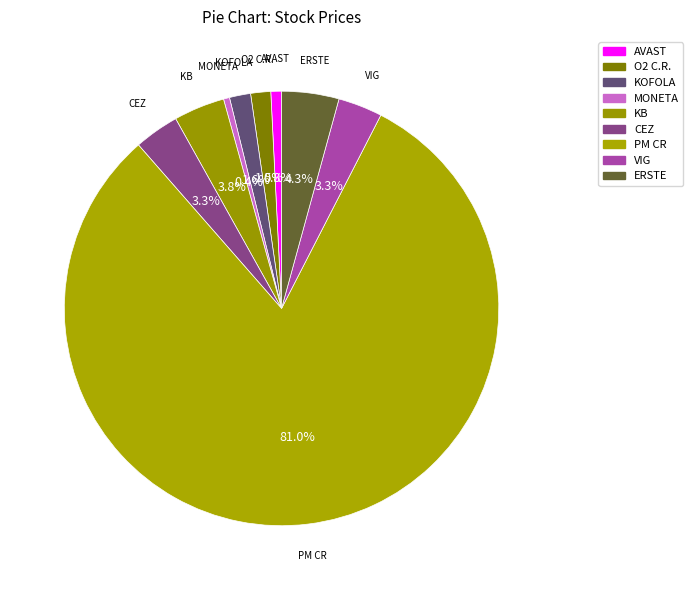

Count the number of slices in the pie.

9